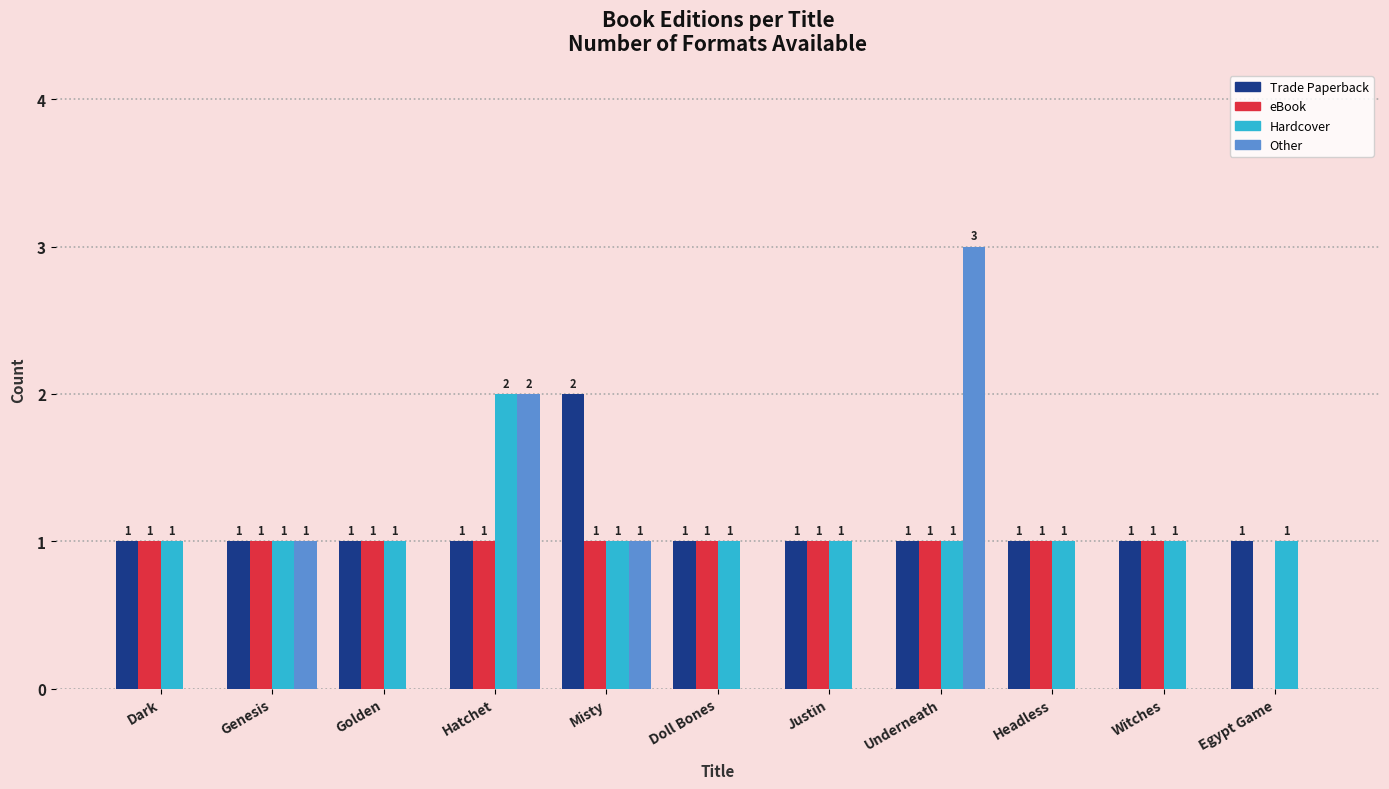

Read the Hardcover value at Genesis.

1